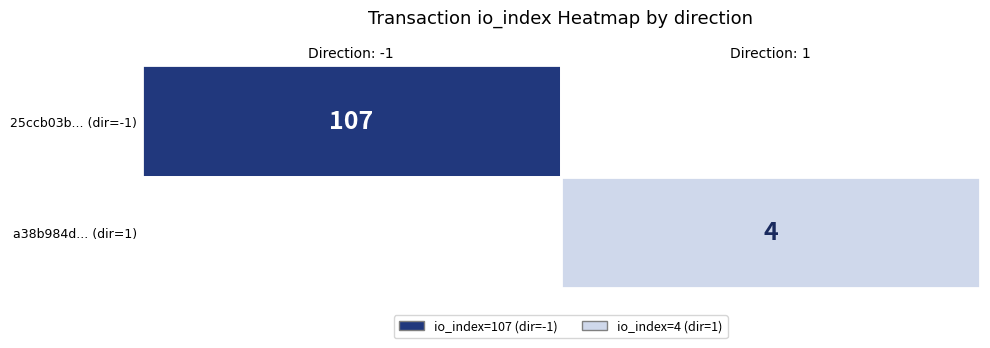

True or false: a38b984dffc90f0937aebc0820dcd221b5f1cf1 has a value of 1 at direction.

False